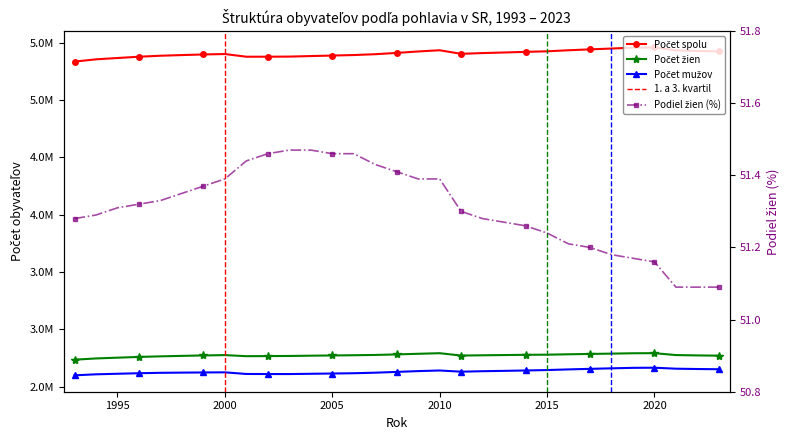

What is the difference between the highest and lowest values at 2010?

5435221.6